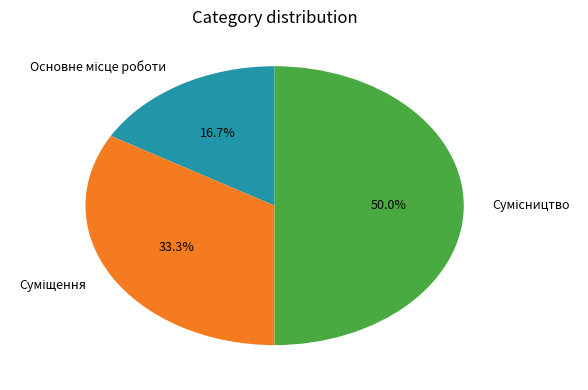

What is the smallest slice in the pie chart?

Основне місце роботи